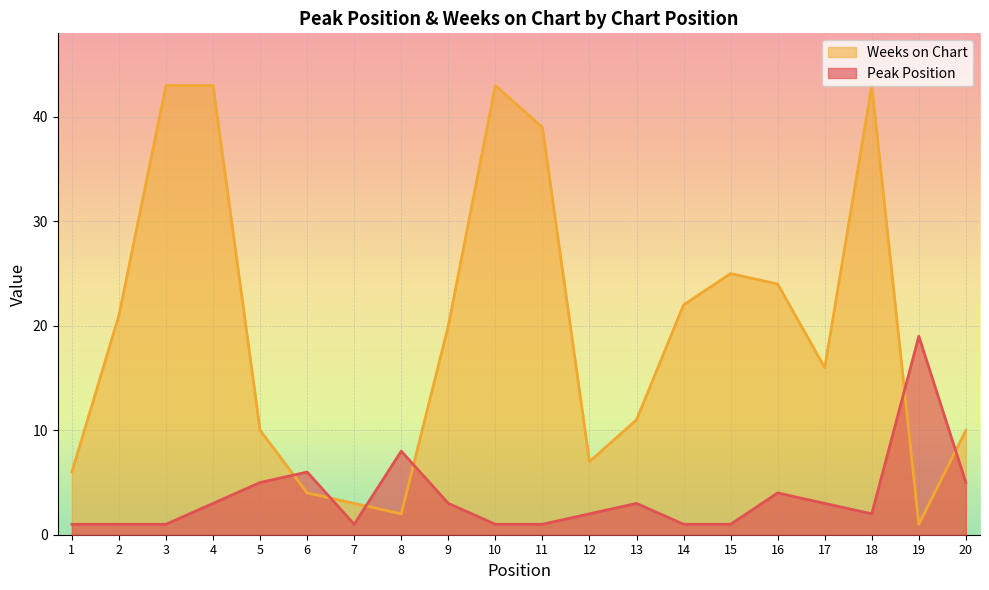

At which category is the sum across all series the highest?

4